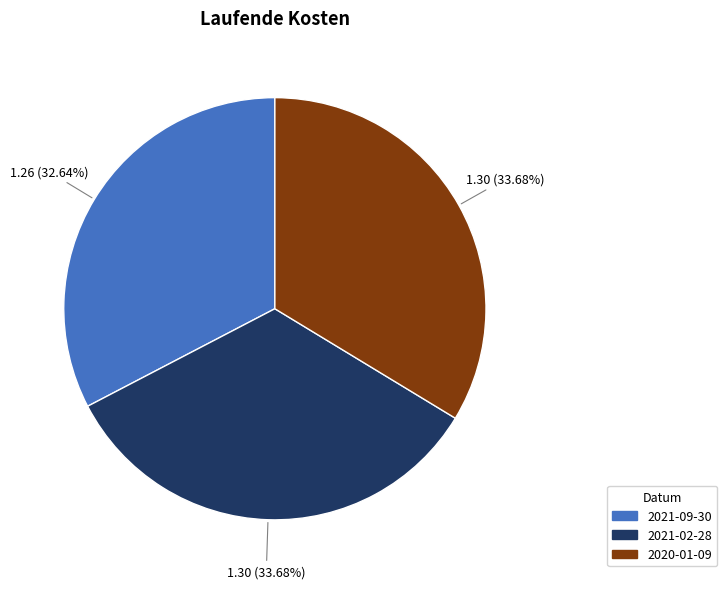

To the nearest percent, what portion does 2020-01-09 represent?

34%